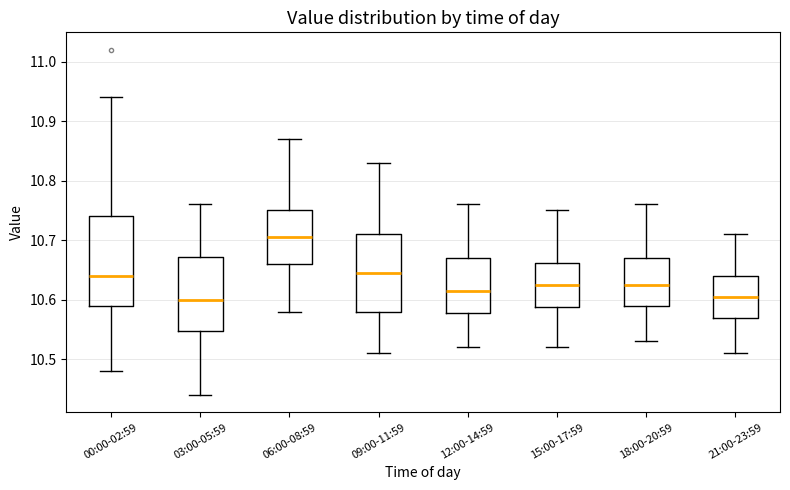

Where is the upper edge of the box for 09:00-11:59 on the y-axis? The values are not printed on the chart, so give them approximately, as read against the axis.

10.71